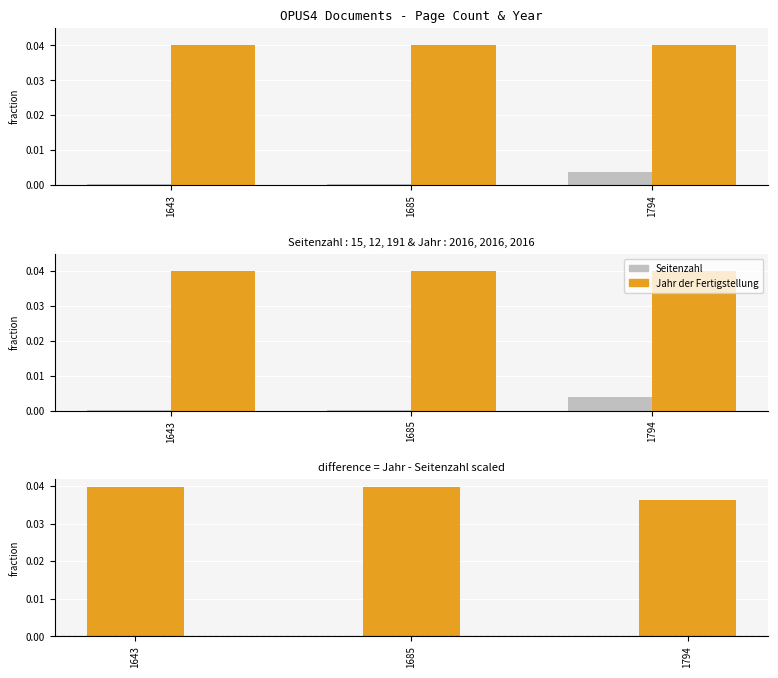

The Seitenzahl series shows 0.0 at 1685. True or false?

True